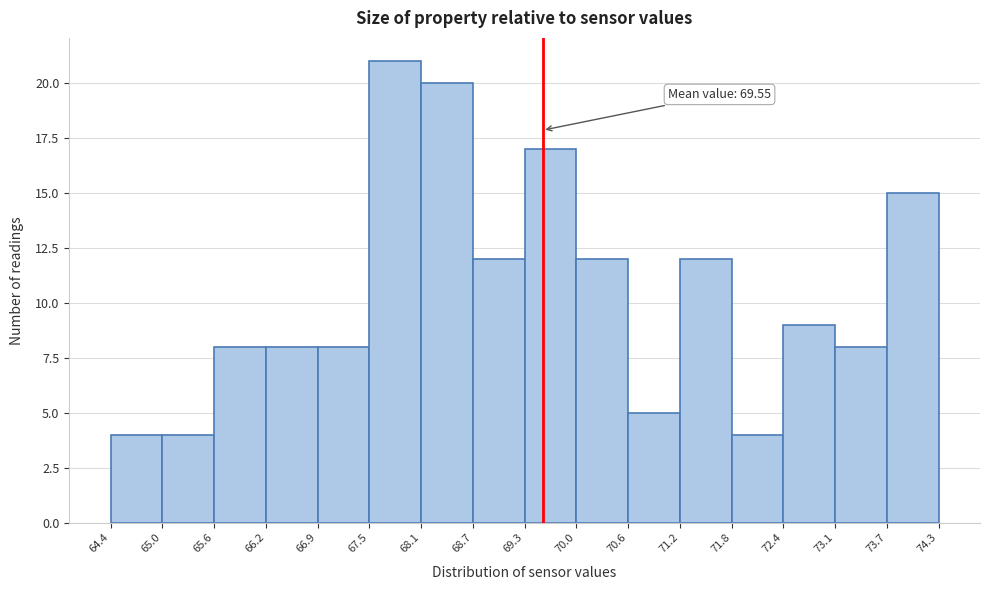

Which range on the x-axis has the tallest bar?

67.5 to 68.1